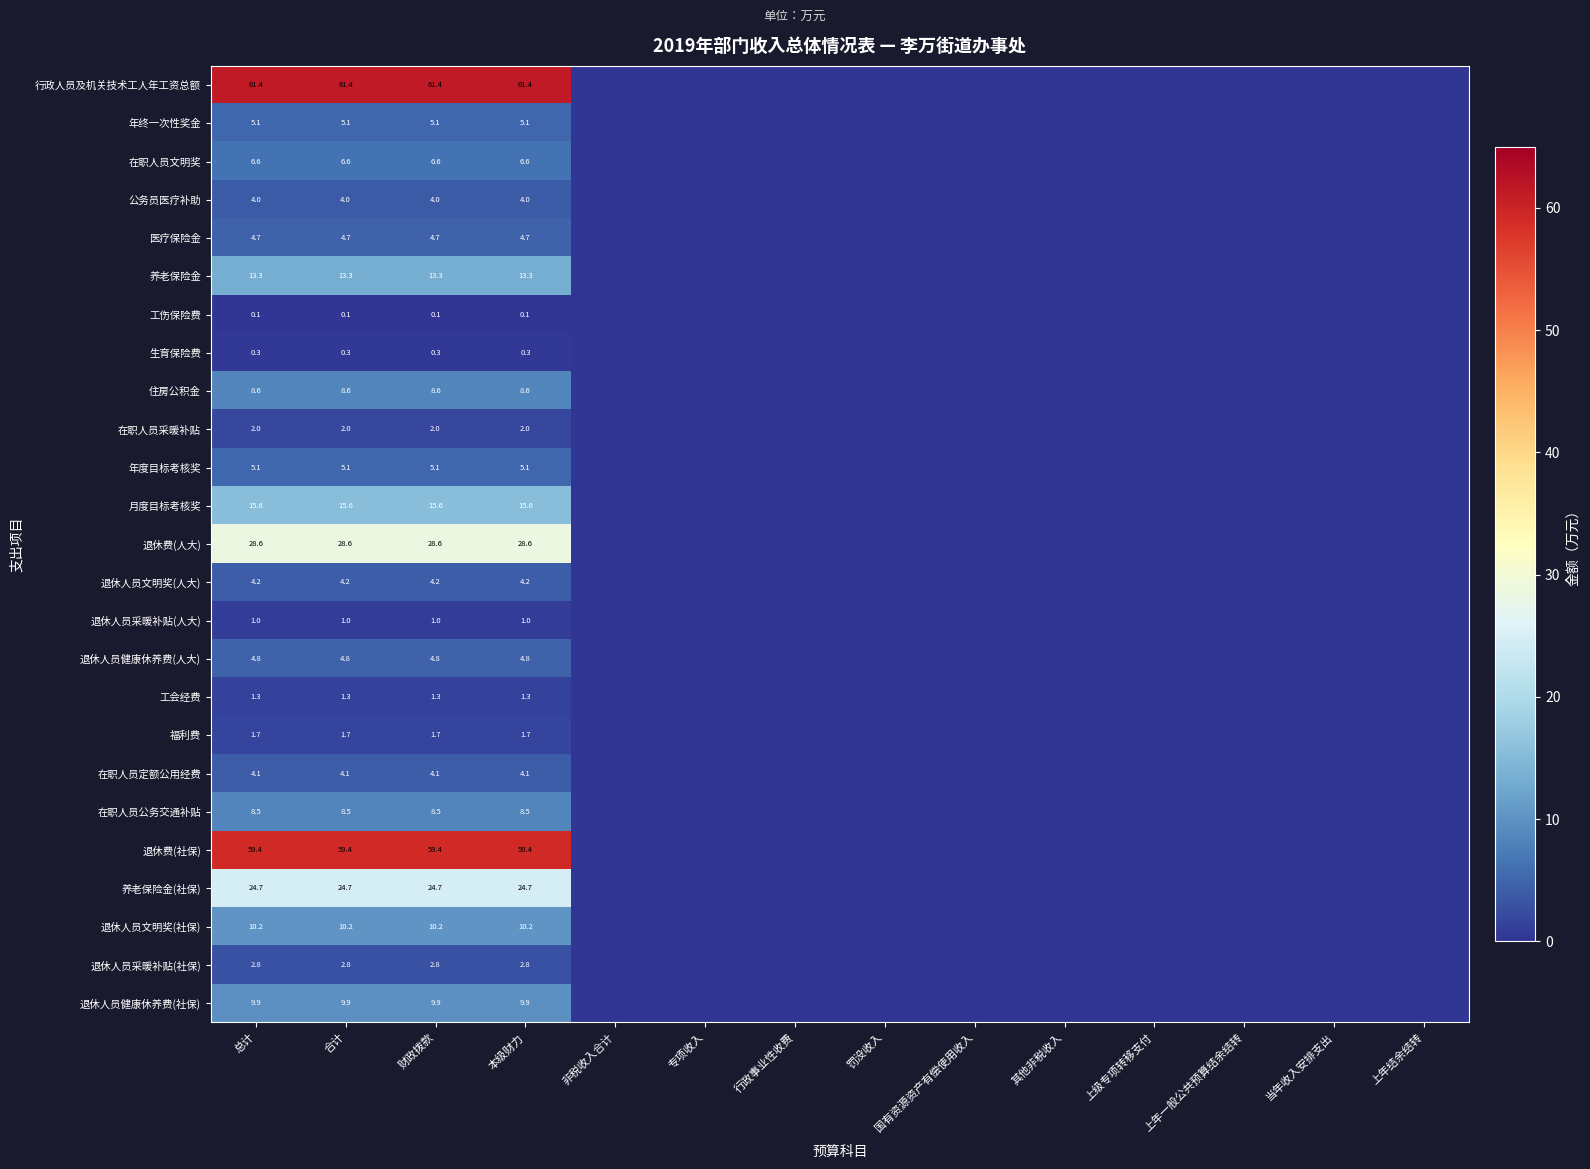

True or false: 养老保险金(社保) has a value of 24.7 at 财政拨款.

True